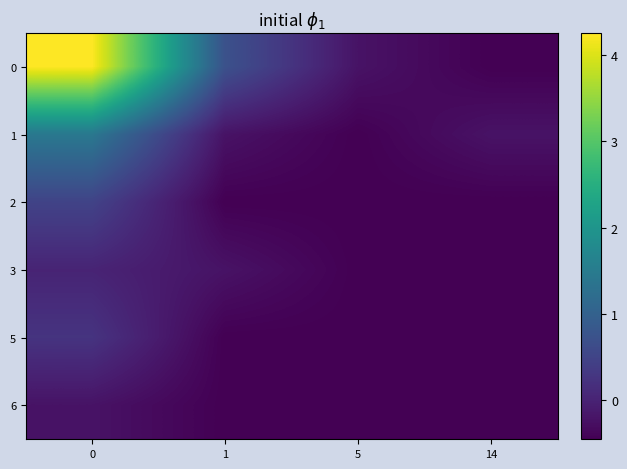

Rank the series at 1 from lowest to highest value.

2, 5, 6, 1, 3, 0